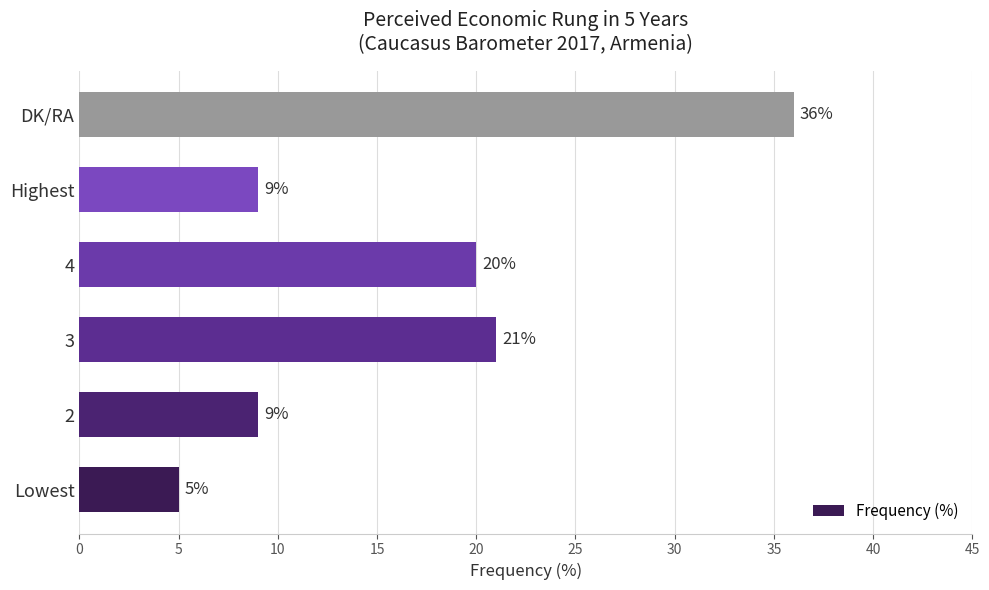

At which label is the value closest to 20?

4